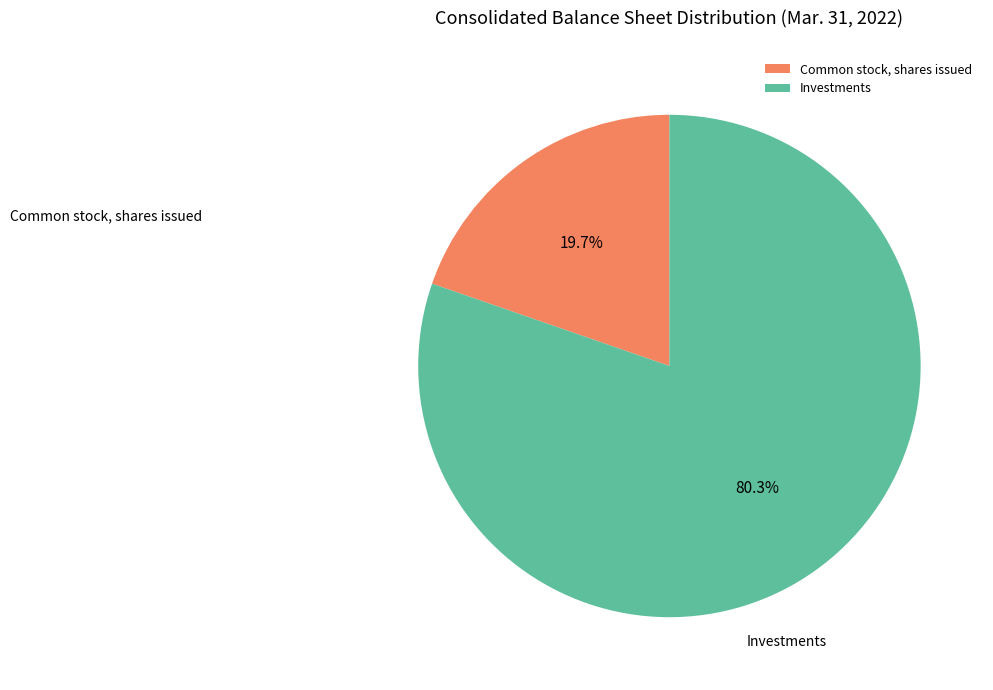

Rank the categories by value from lowest to highest.

Common stock, shares issued, Investments